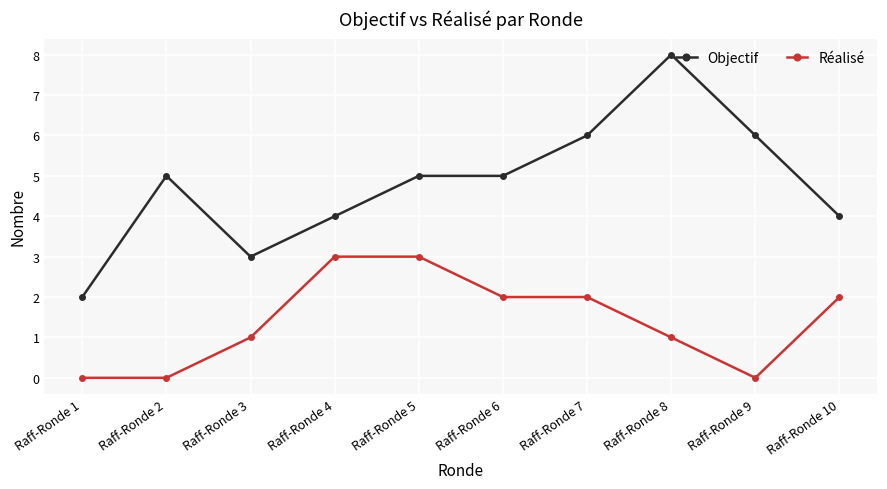

True or false: Objectif and Réalisé intersect in this chart.

False